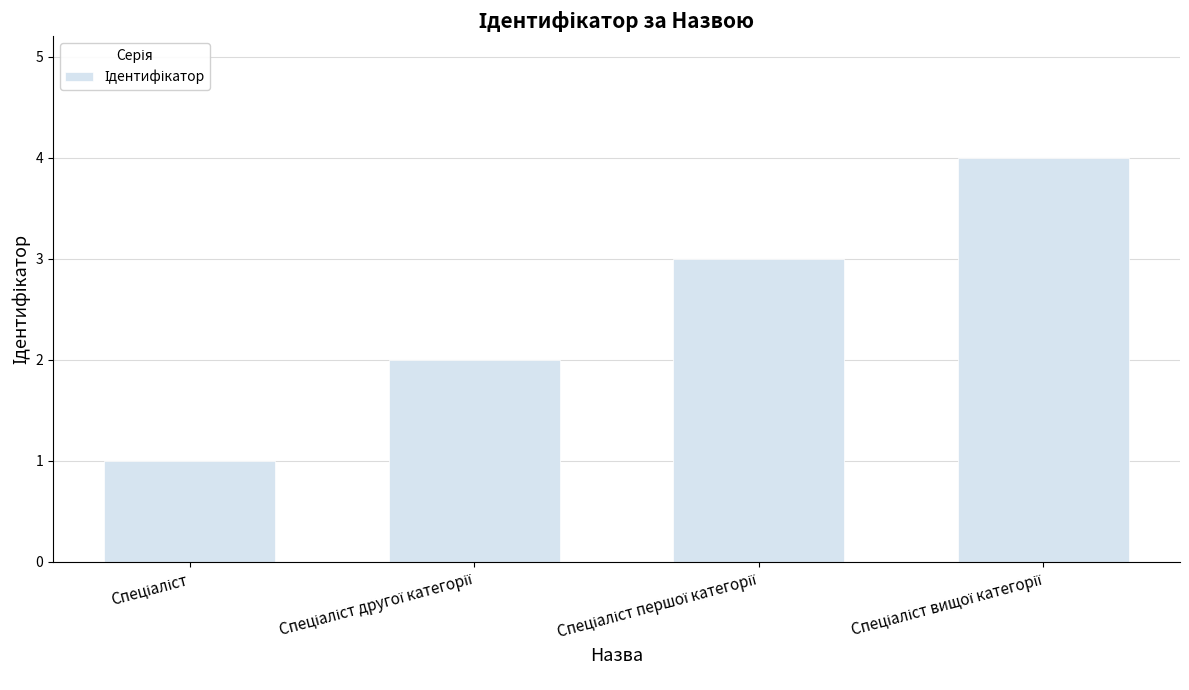

What is the greatest value displayed?

4